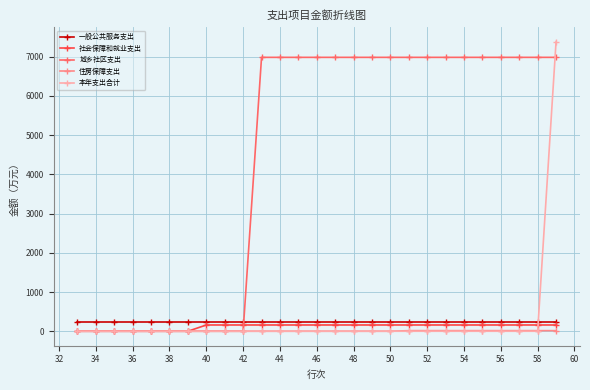

Is this an area chart (filled region under the line)?

No